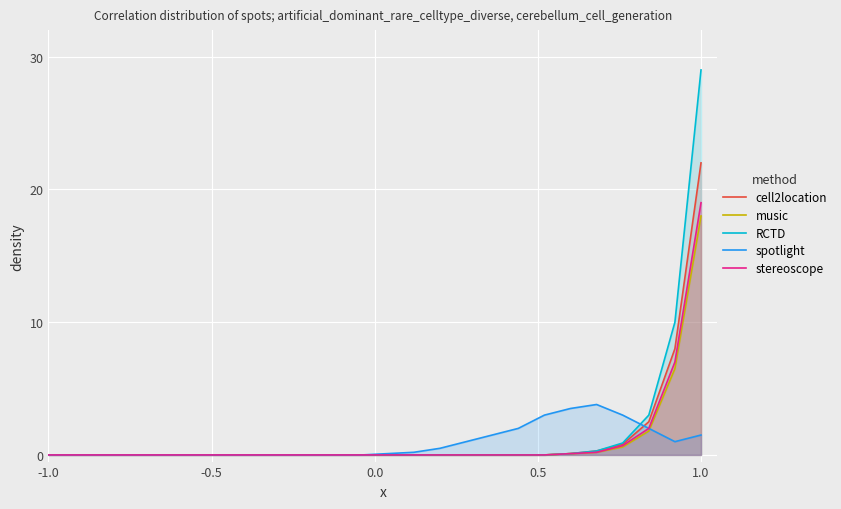

What is the value of the stereoscope point at the 24th from the left?

2.0